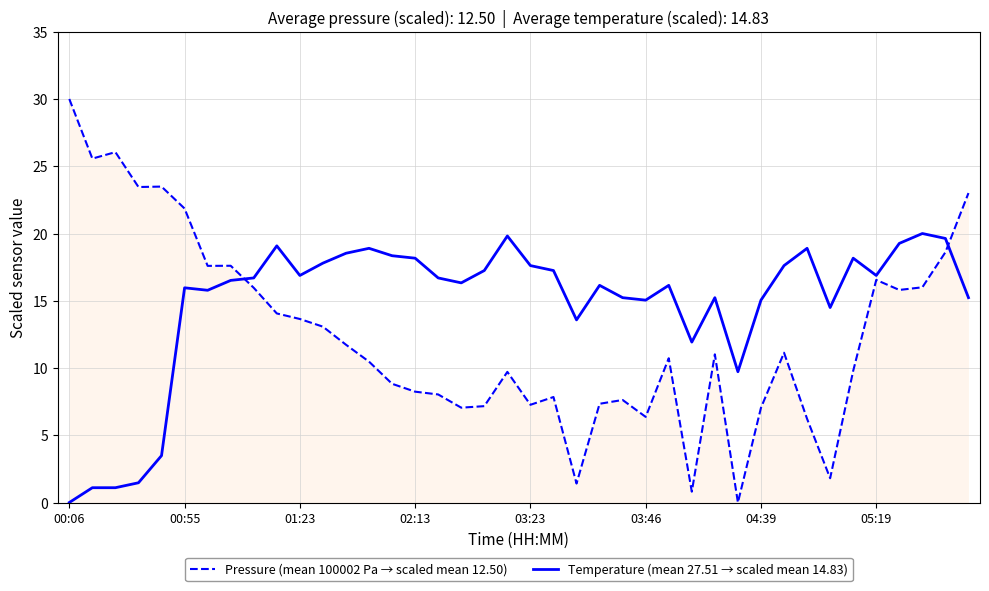

List the series in order of their overall mean, lowest first.

Pressure (mean 100002 Pa → scaled mean 12.50), Temperature (mean 27.51 → scaled mean 14.83)